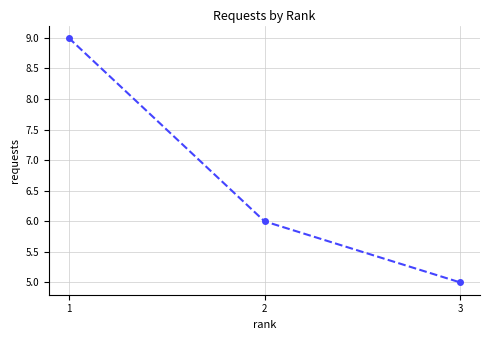

Read the value at 1.

9